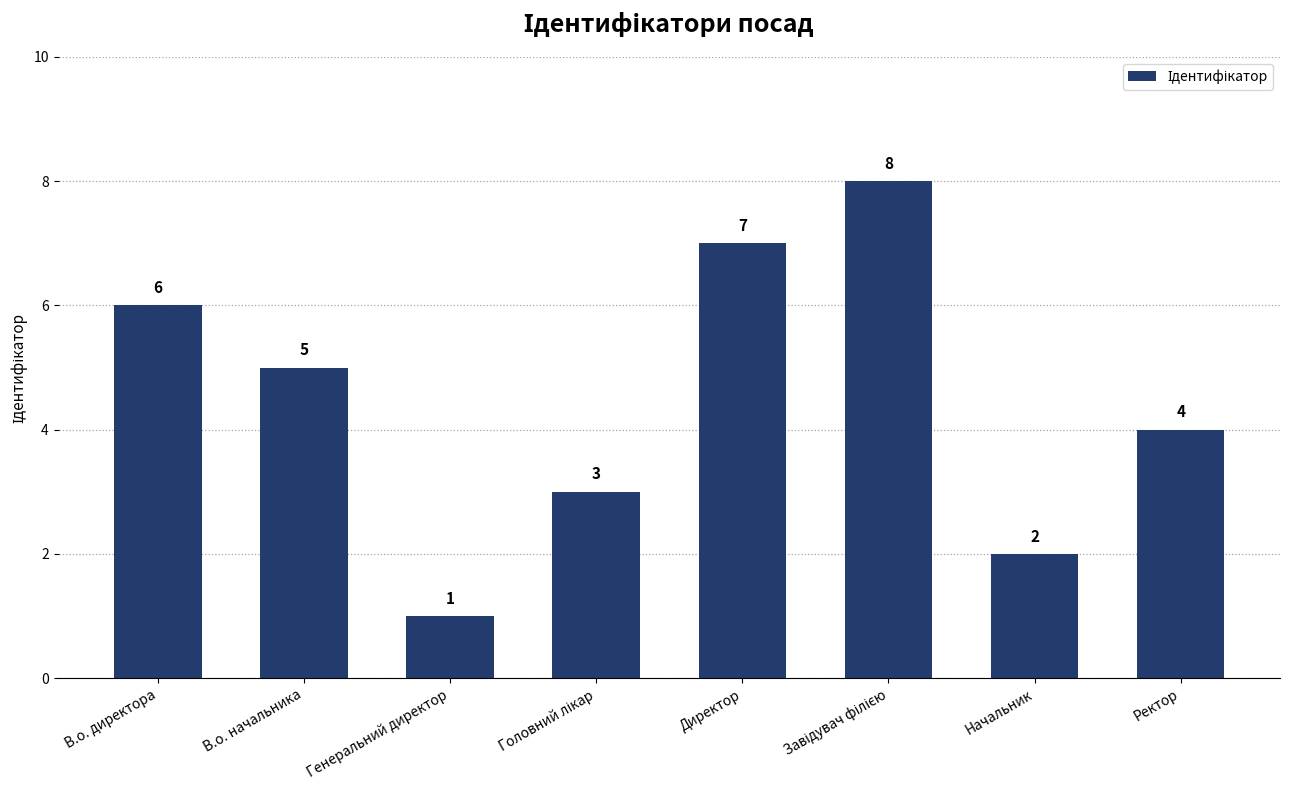

Where is the data nearest to the value 4?

Ректор